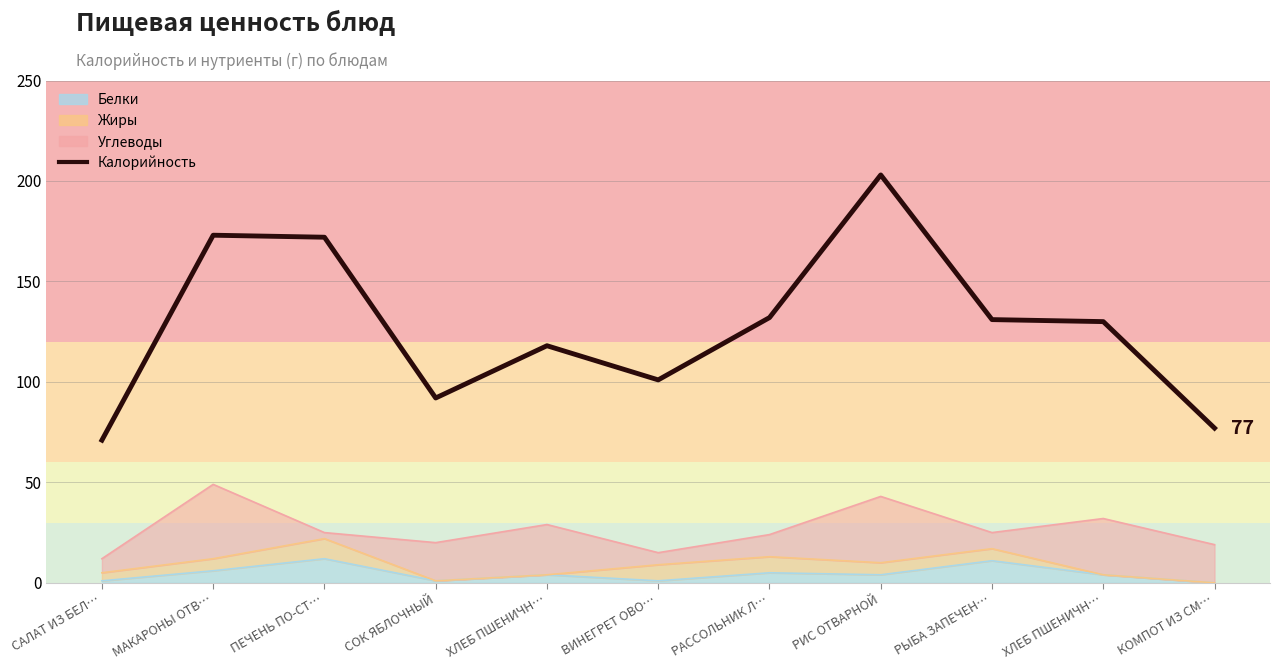

What is the difference between the maximum and minimum values?

132